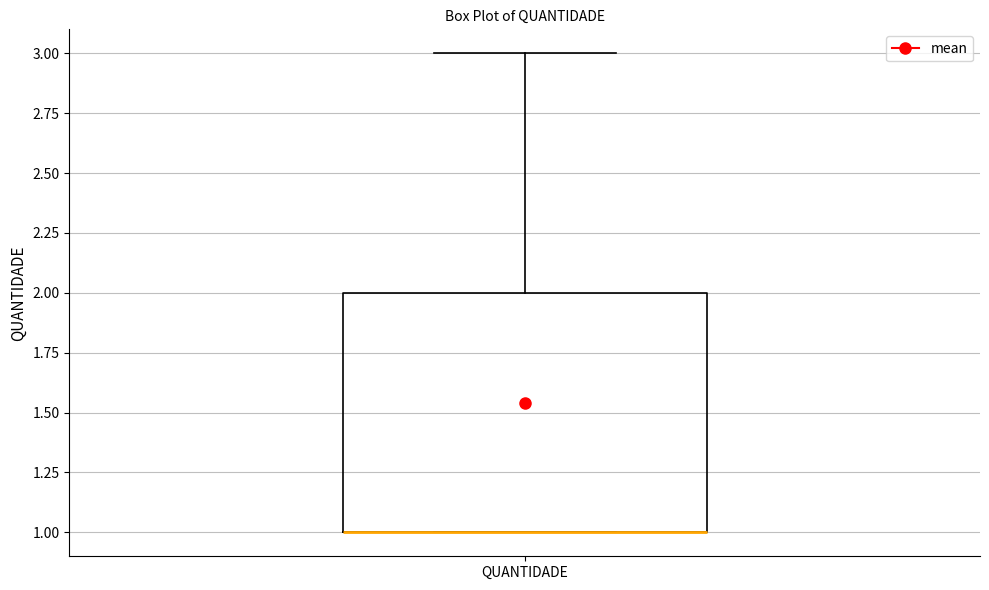

Read this box plot against the y-axis: the position of the median line, the range covered by the box, and the ends of both whiskers. The values are not printed on the chart, so give them approximately, as read against the axis.

median 1 (drawn on the box's lower edge), box 1 to 2, whiskers 1 to 3